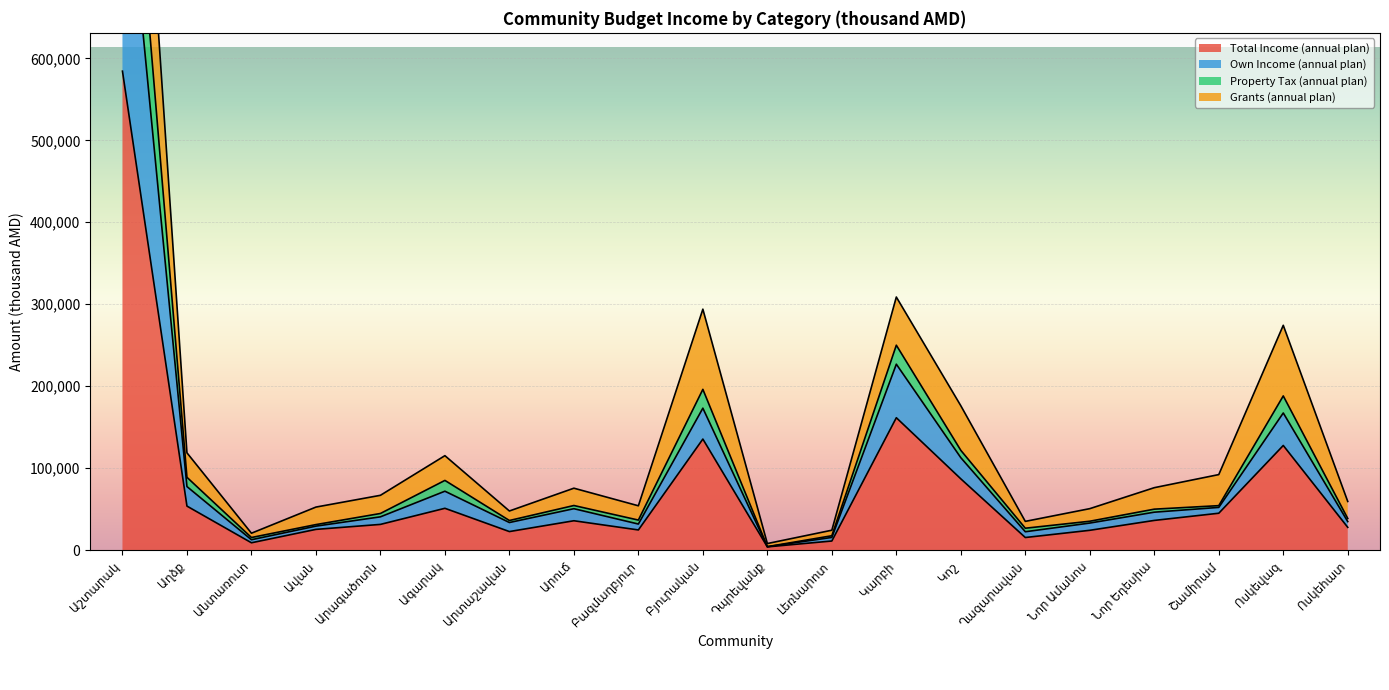

True or false: Own Income (annual plan) and Total Income (annual plan) intersect in this chart.

False